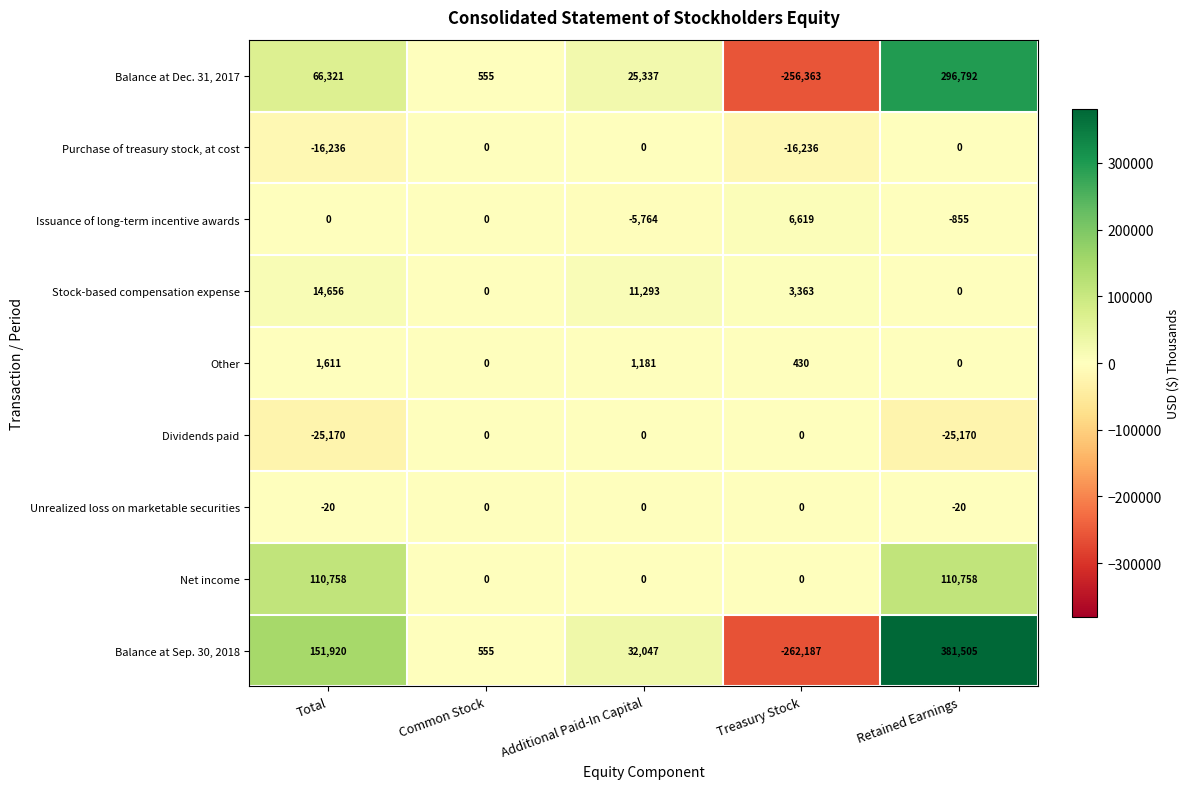

Which series has the widest spread of values?

Balance at Sep. 30, 2018